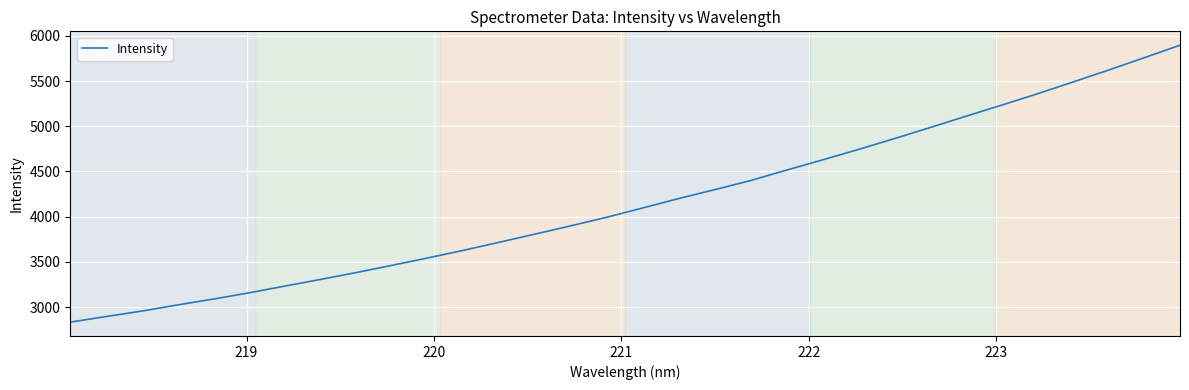

What is the smallest value displayed?

2833.5